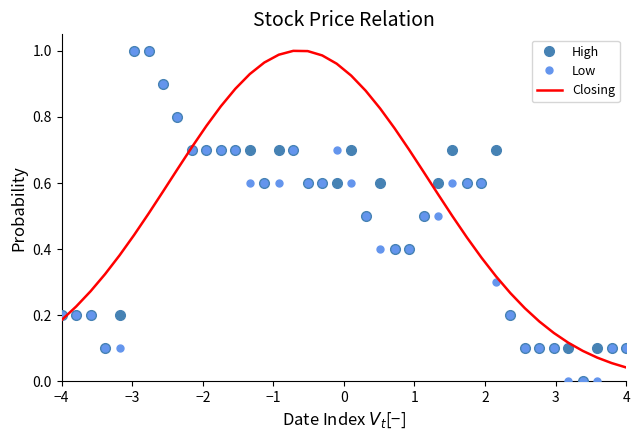

Which series has the largest total across all categories?

Closing